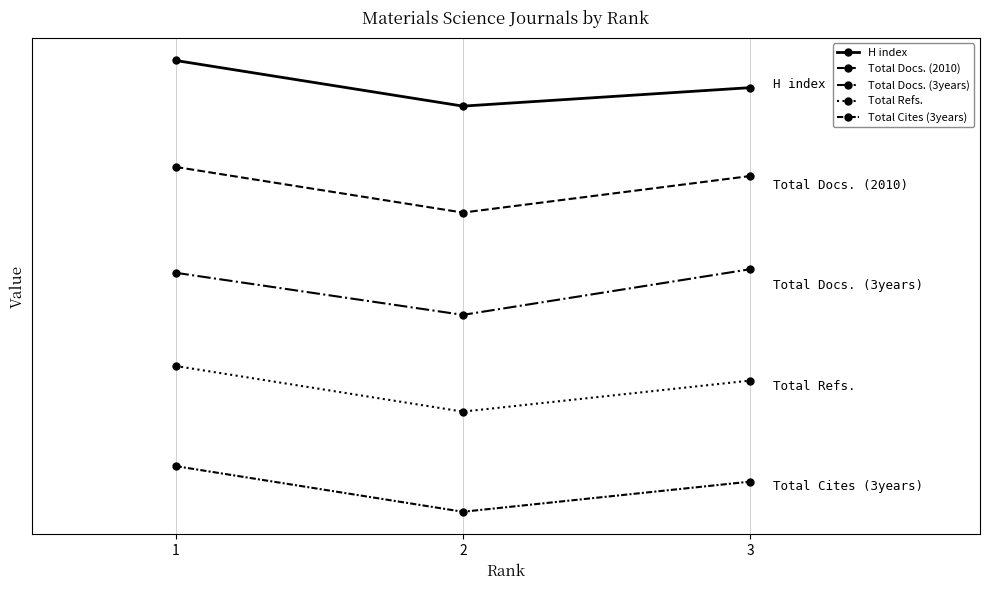

Which category has the lowest value in the Total Docs. (2010) series?

2